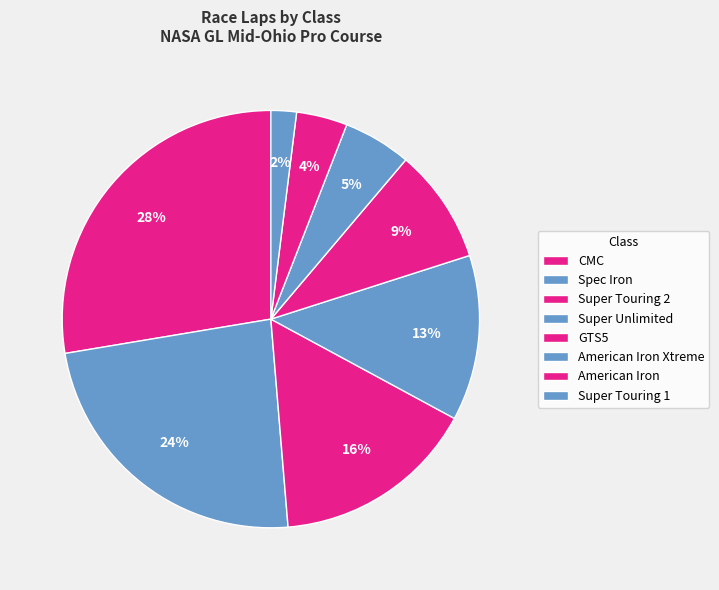

True or false: Super Unlimited accounts for 10% of the total.

False